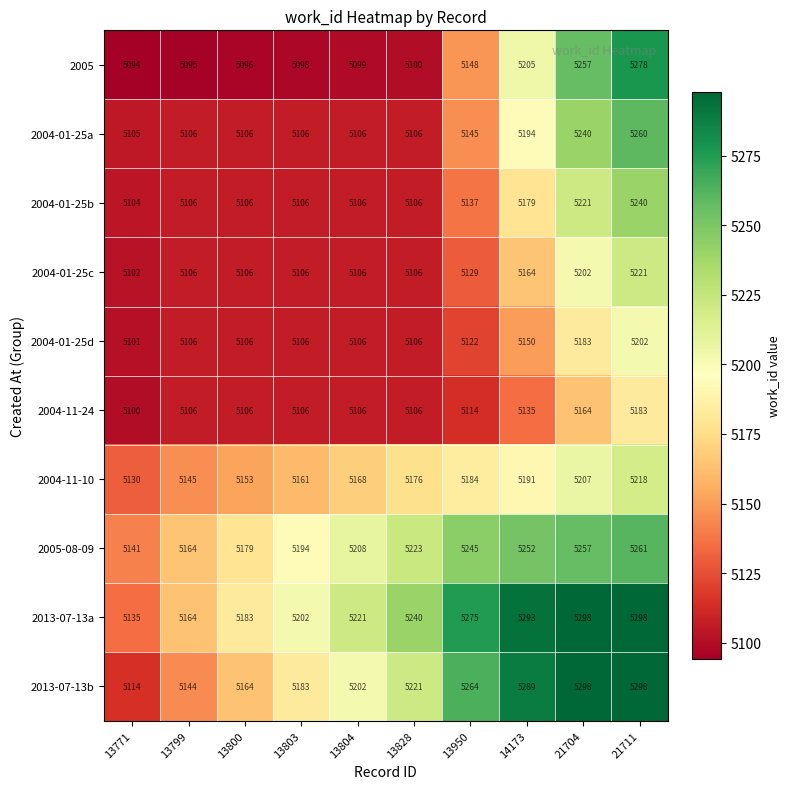

Which series changed the most between 13799 and 13804?

2013-07-13b